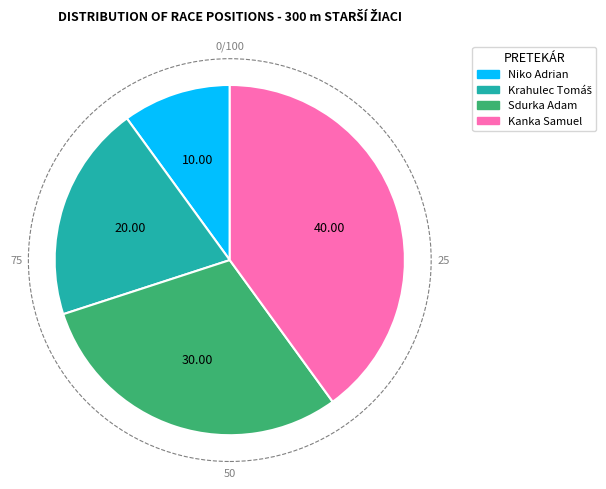

Is it true that Kanka Samuel is 54% of the pie?

False